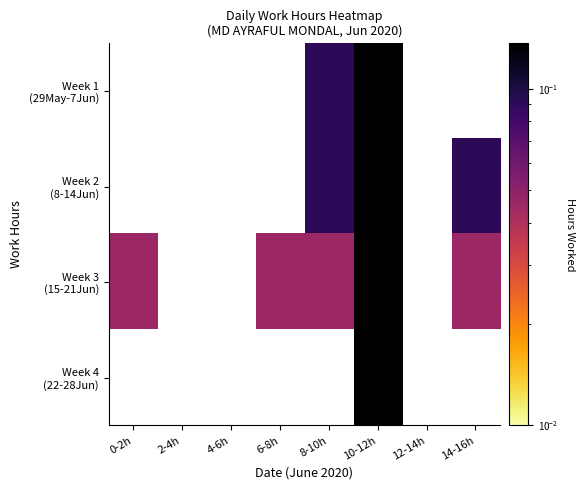

The value of Week 3 (15-21Jun) at 0-2h is 0.0. True or false?

False